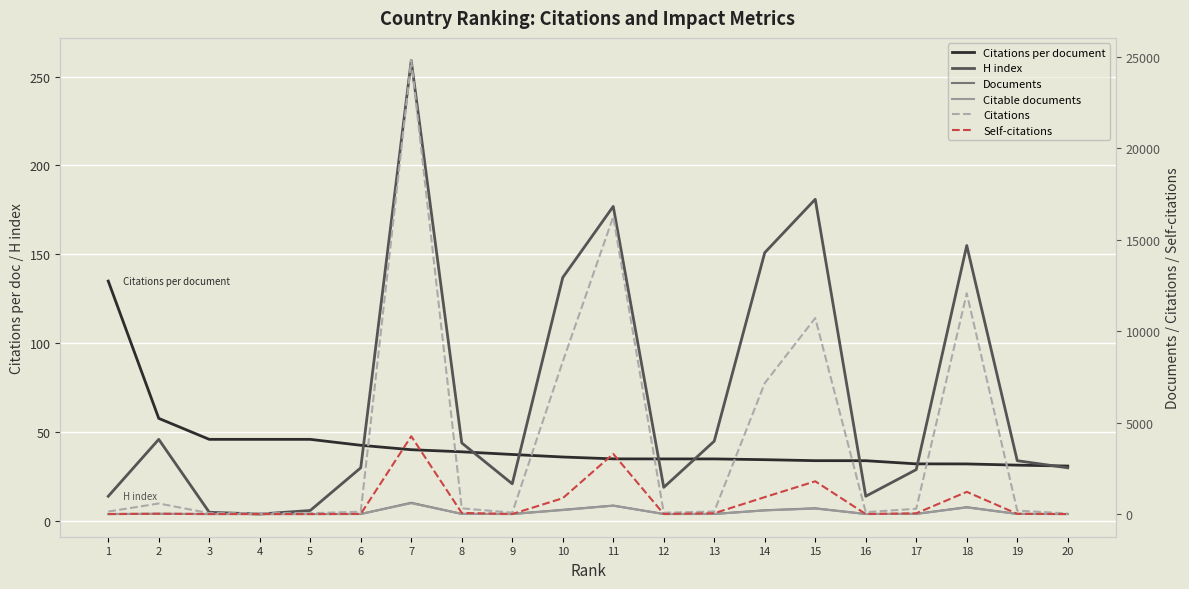

What is the total value across all series at 15?

13337.0